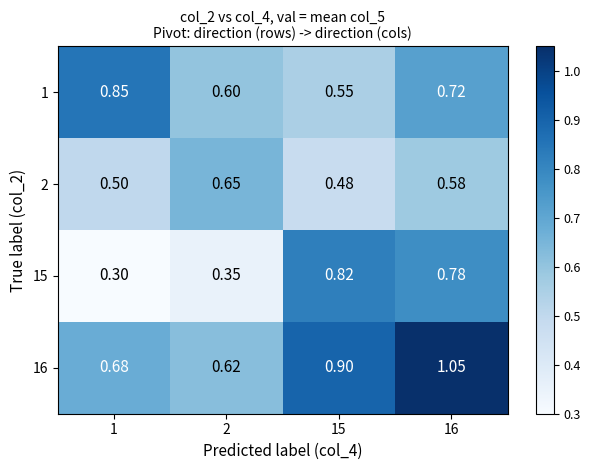

Is the value of 15 at 2 greater than the value of 16 at 1?

No